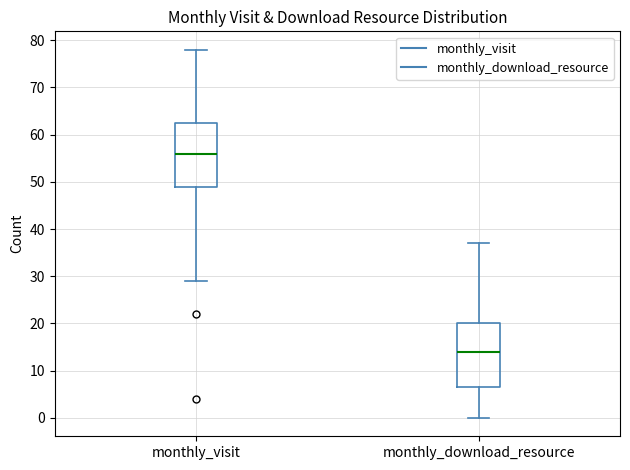

Which box has the highest median line?

monthly_visit